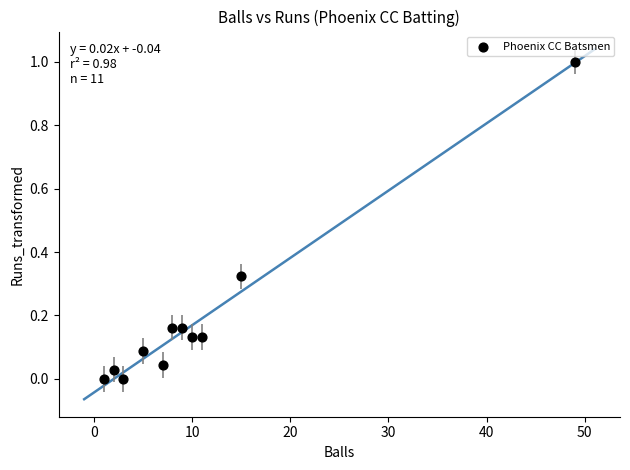

What is the range of X values (max minus min)?

48.0